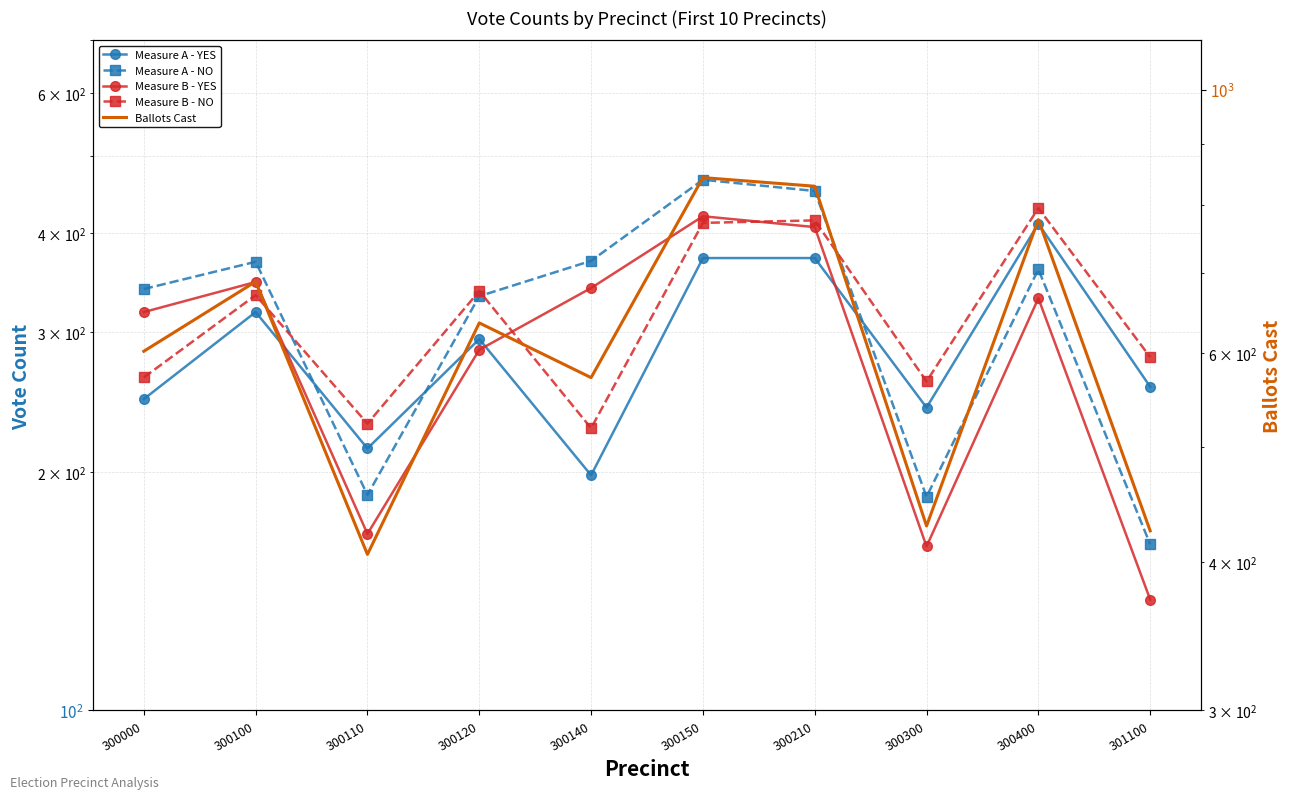

Reading left to right, what are all the values shown in this chart?

Measure A - YES: 247	318	214	294	198	372	372	241	411	256
Measure A - NO: 340	368	187	333	369	467	452	186	360	162
Measure B - YES: 318	347	167	285	341	420	407	161	331	138
Measure B - NO: 263	334	230	338	227	412	415	260	430	279
Ballots Cast: 602	689	406	636	572	843	829	429	777	425